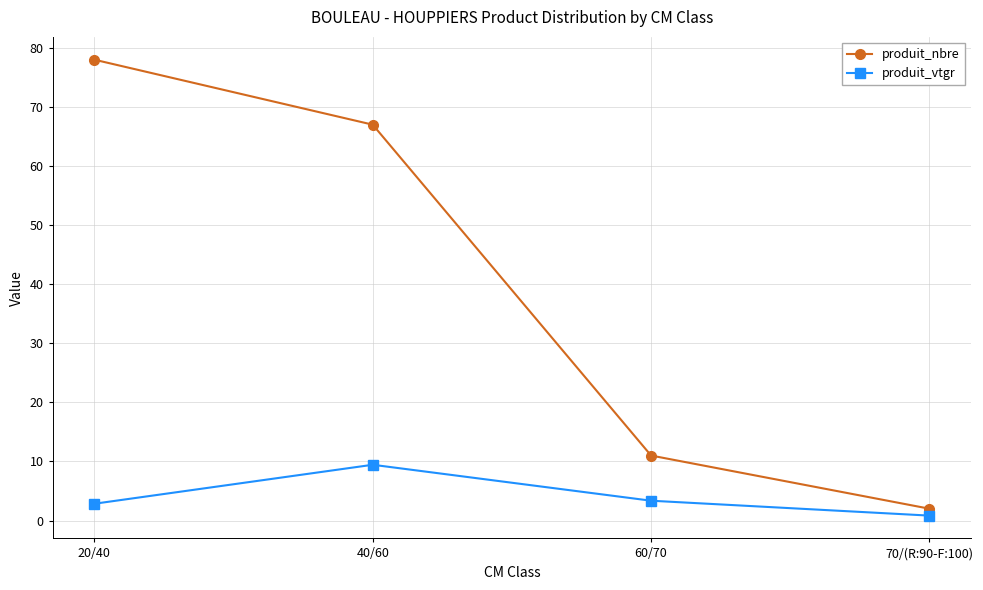

True or false: produit_vtgr and produit_nbre cross at least once.

False